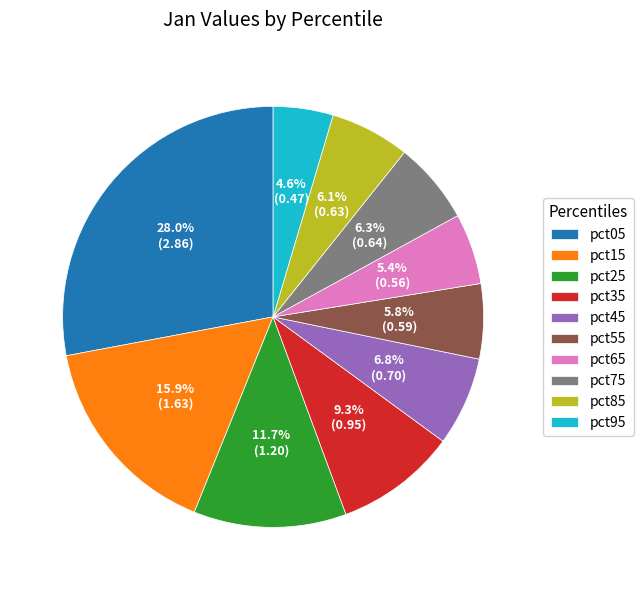

True or false: pct15 accounts for 27% of the total.

False